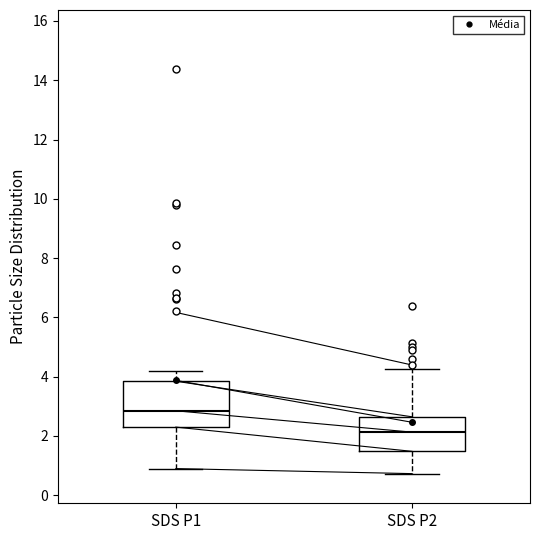

Reading left to right, read every box against the y-axis: the position of its median line, the range the box covers, and the ends of its whiskers. The values are not printed on the chart, so give them approximately, as read against the axis.

SDS P1: median 2.8, box 2.4 to 3.8, whiskers 1.0 to 4.2
SDS P2: median 2.2, box 1.4 to 2.6, whiskers 0.8 to 4.2